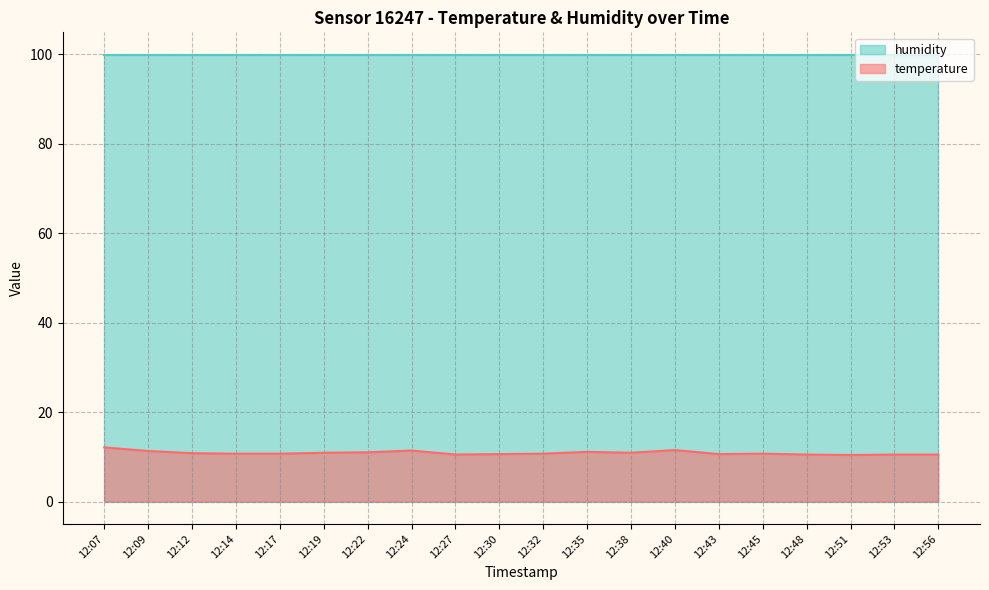

What is the change in value from 12:17 to 12:48?

-0.2